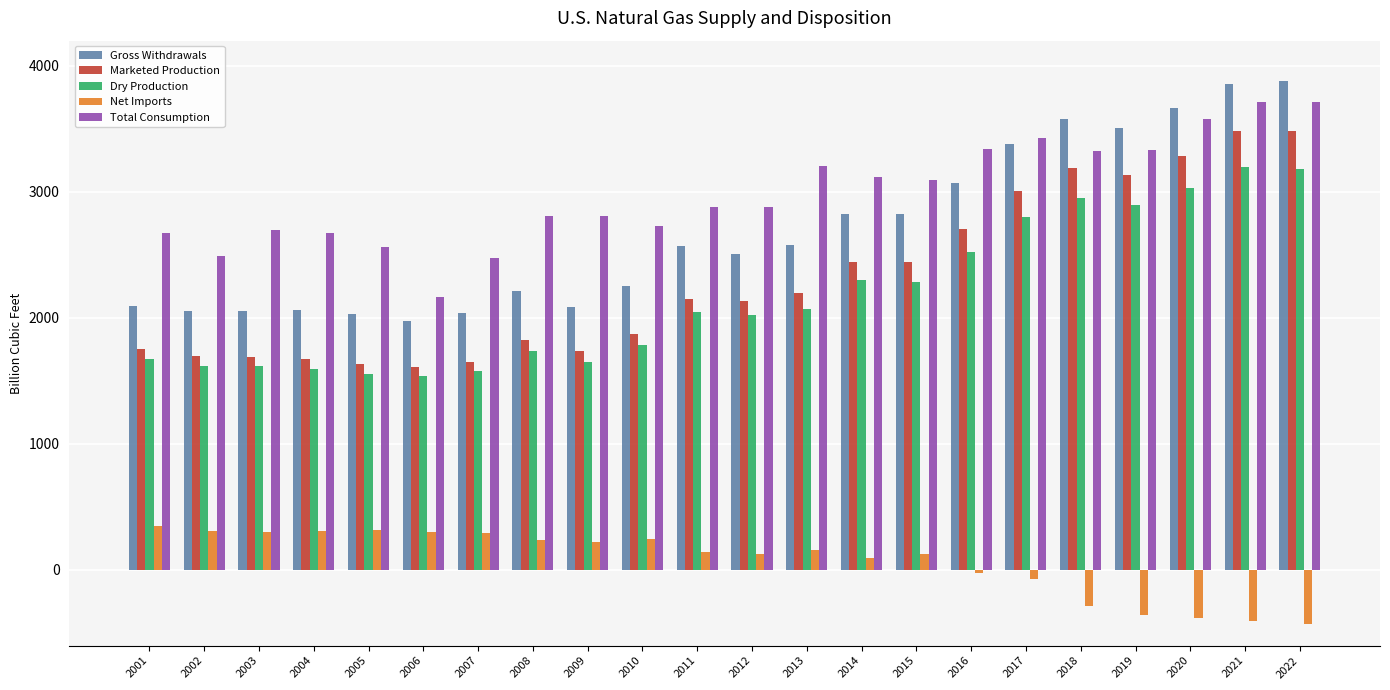

Which series has the largest total across all categories?

Total Consumption